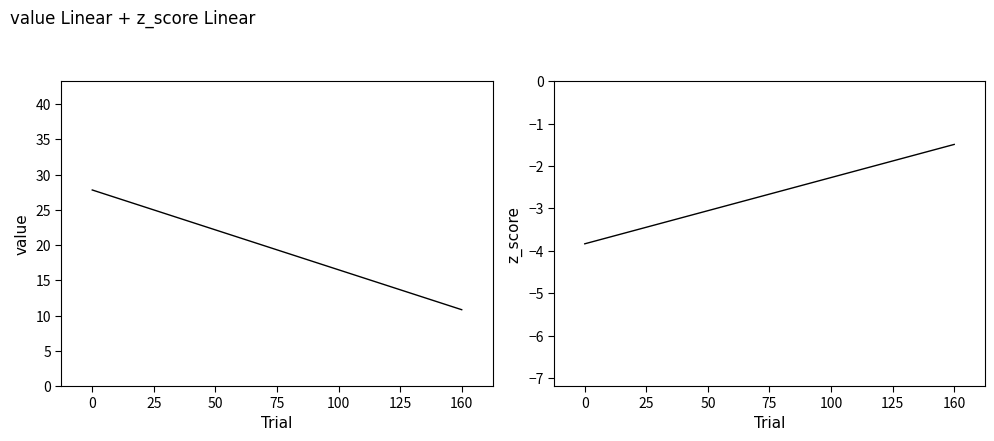

What is the spread (max minus min) of values at 0?

31.6